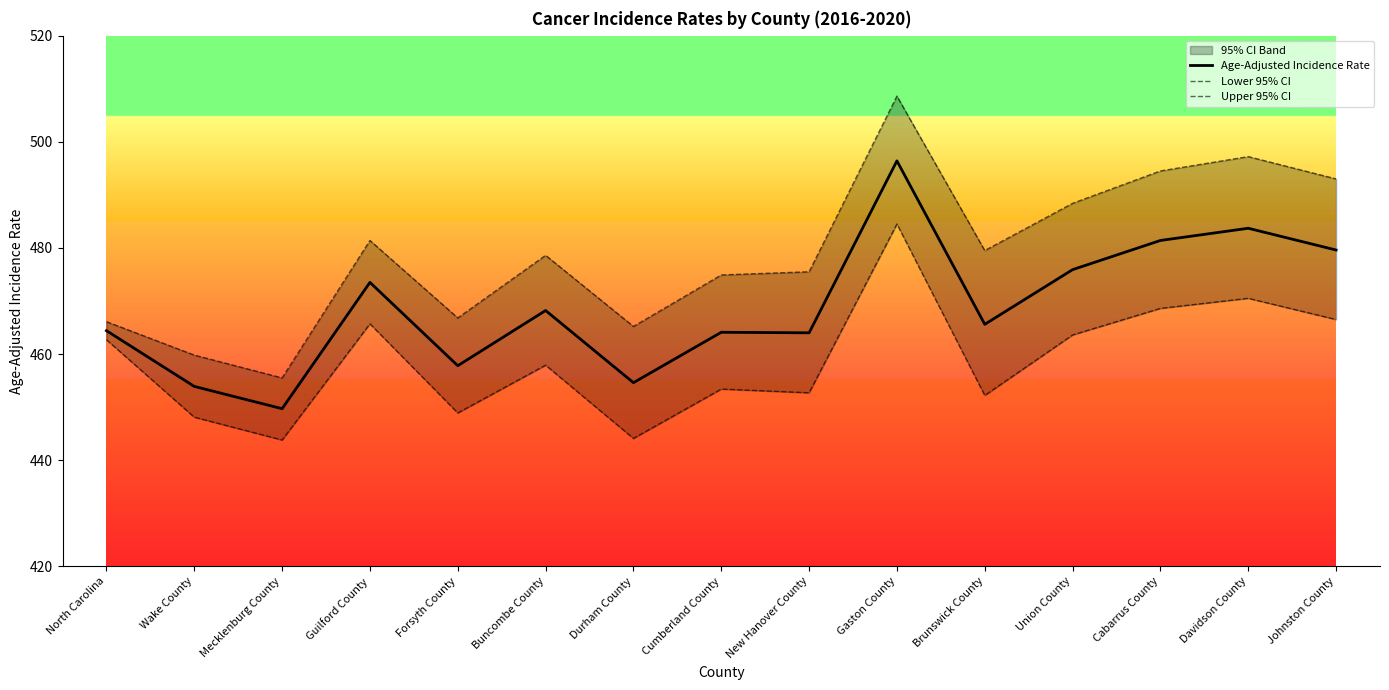

How many interior local valleys does the Upper 95% CI series have?

4